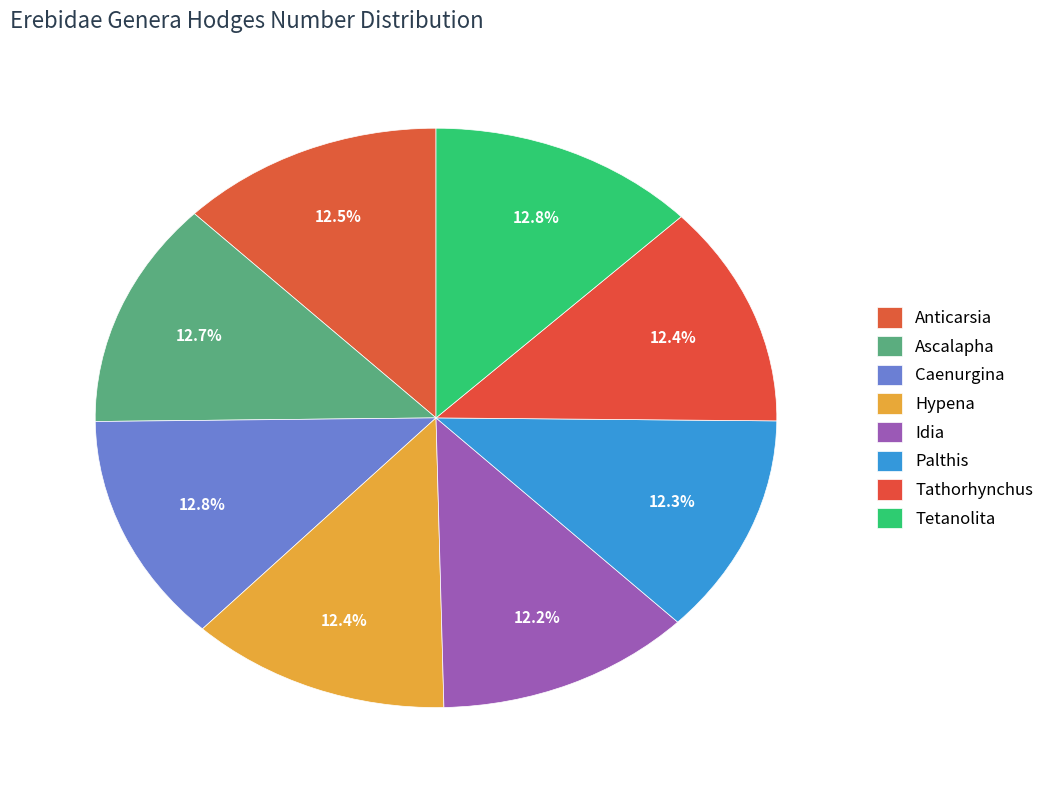

What is the ratio of the value at Anticarsia to the value at Ascalapha?

1.0